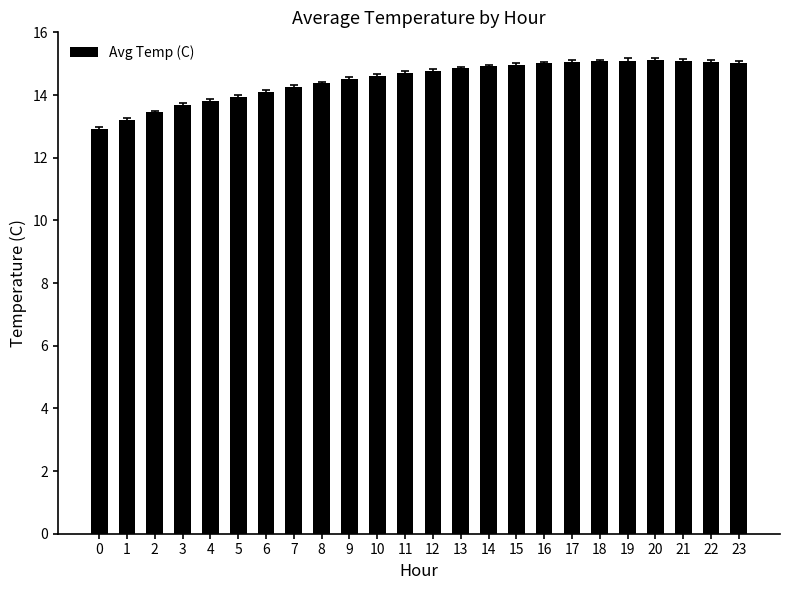

What is the sum of all values?

347.6